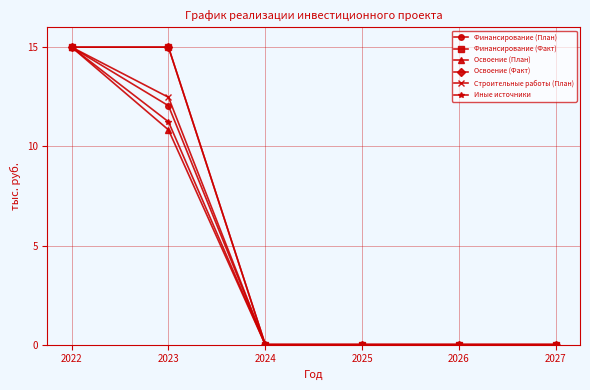

Does the chart have visible grid lines?

Yes